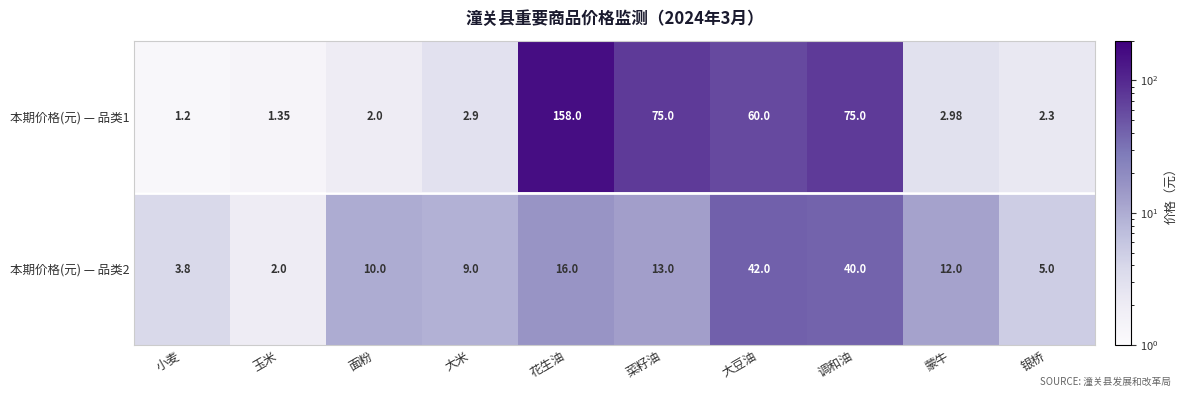

At which category is the sum across all series the highest?

花生油